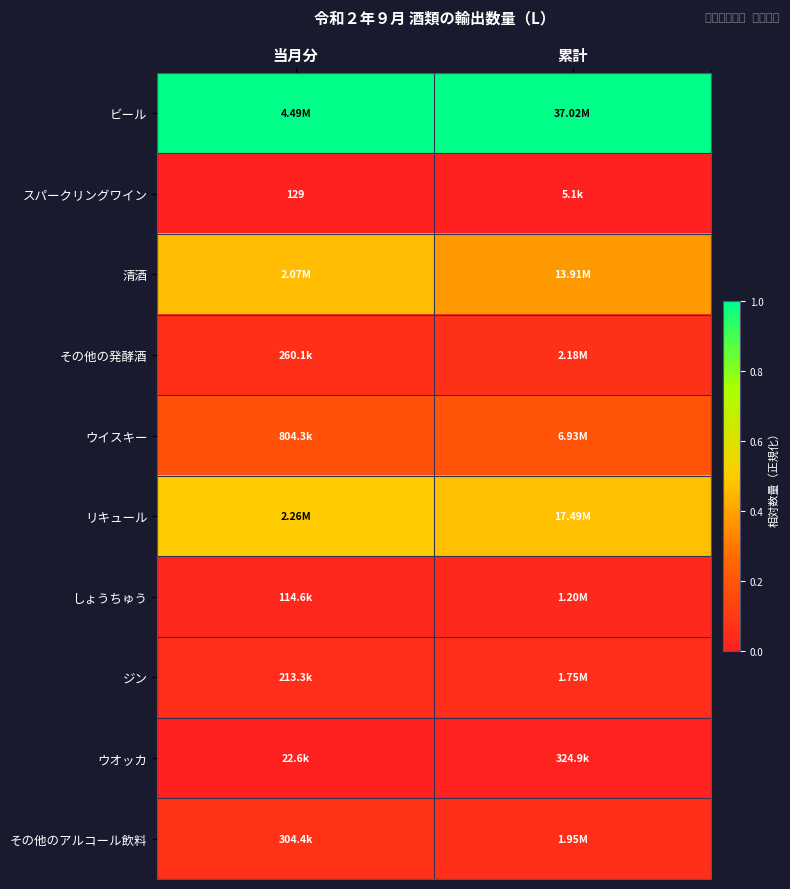

At which label does ウオッカ reach its peak?

累計